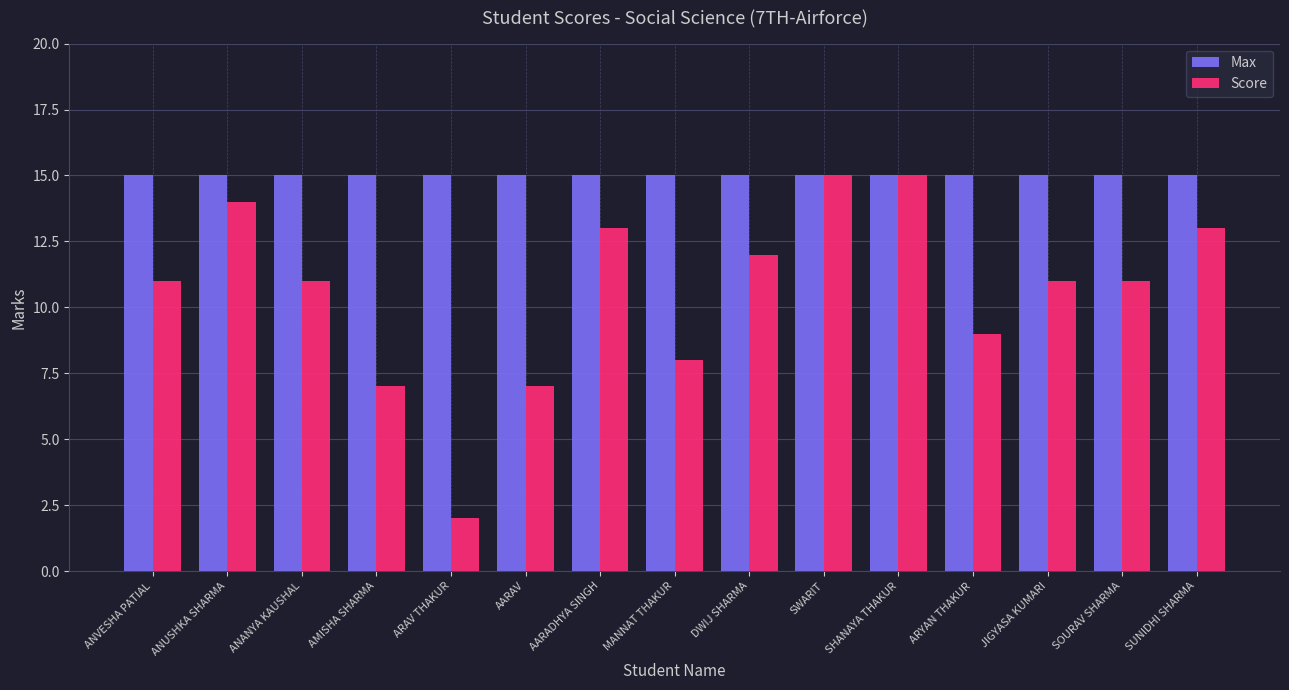

What is the sum of the Max values at JIGYASA KUMARI and DWIJ SHARMA?

30